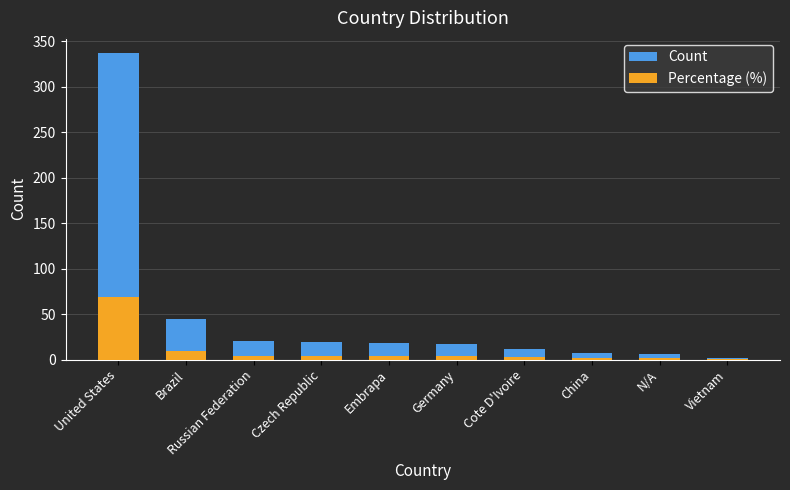

Which series changed the most between Brazil and Russian Federation?

Count